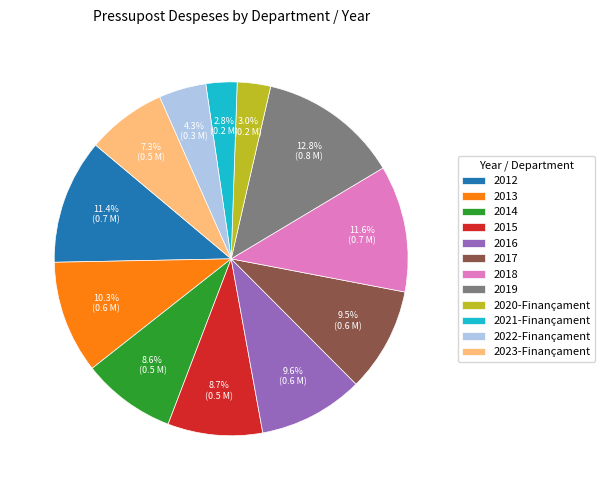

Which category has the biggest portion of the pie?

2019